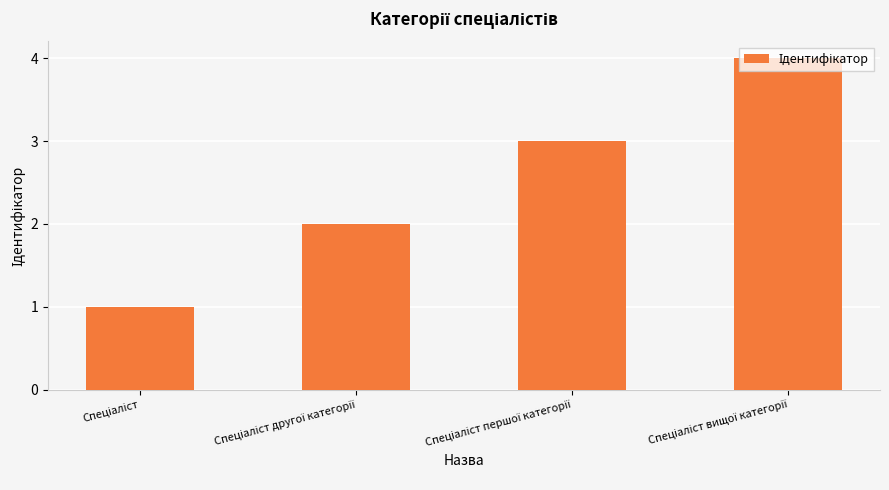

What is the greatest value displayed?

4